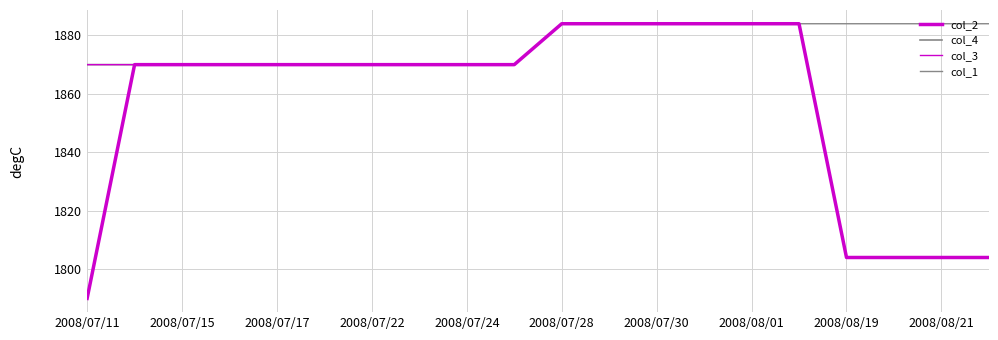

Reading left to right, list all the values displayed in this chart.

col_2: 1790	1870	1870	1870	1870	1870	1870	1870	1870	1870	1884	1884	1884	1884	1884	1884	1804	1804	1804	1804
col_4: 1870	1870	1870	1870	1870	1870	1870	1870	1870	1870	1884	1884	1884	1884	1884	1884	1804	1804	1804	1804
col_3: 1870	1870	1870	1870	1870	1870	1870	1870	1870	1870	1884	1884	1884	1884	1884	1884	1804	1804	1804	1804
col_1: 1790	1870	1870	1870	1870	1870	1870	1870	1870	1870	1884	1884	1884	1884	1884	1884	1884	1884	1884	1884